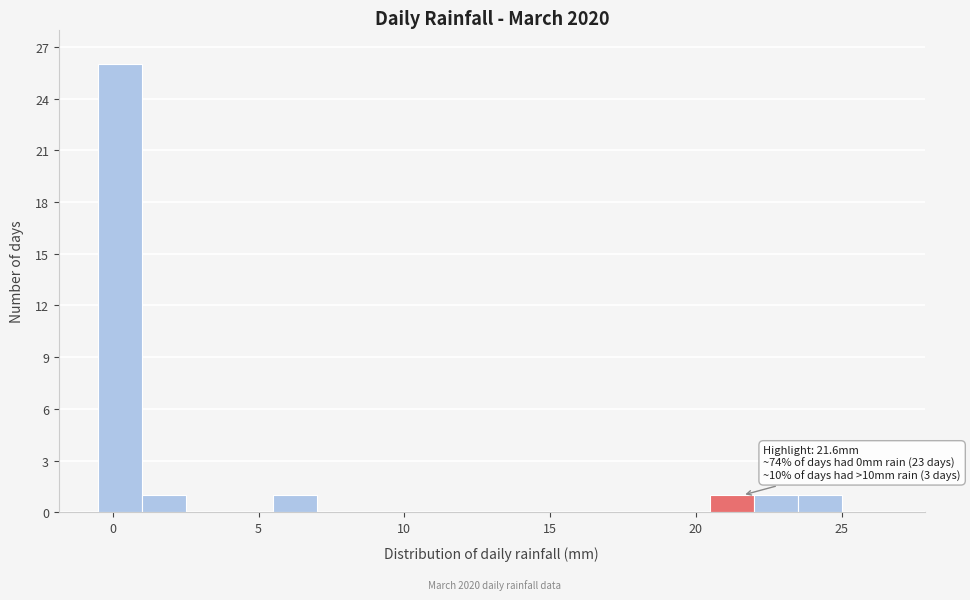

Read against the x-axis, roughly where is the centre of the tallest bar?

0.5